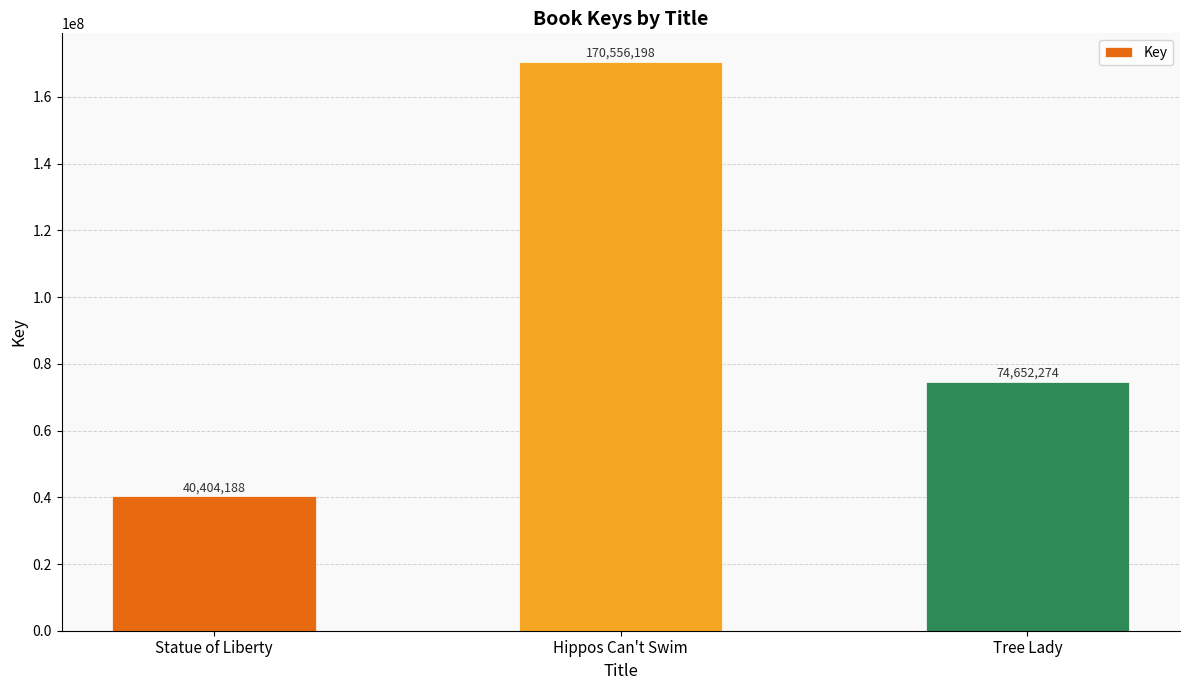

What is the sum of all values?

285612660